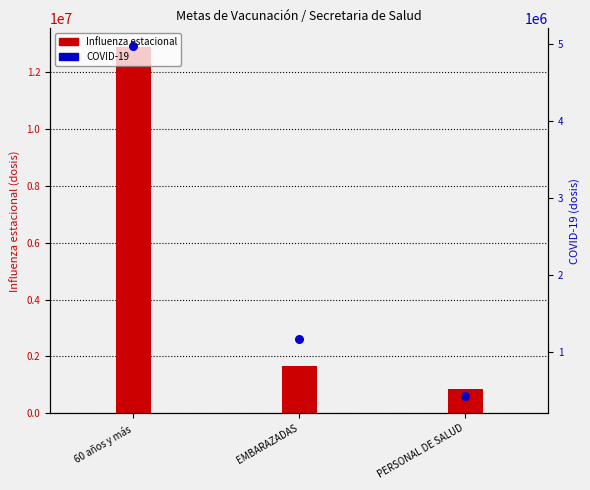

Which series reaches the maximum Y coordinate?

Influenza estacional